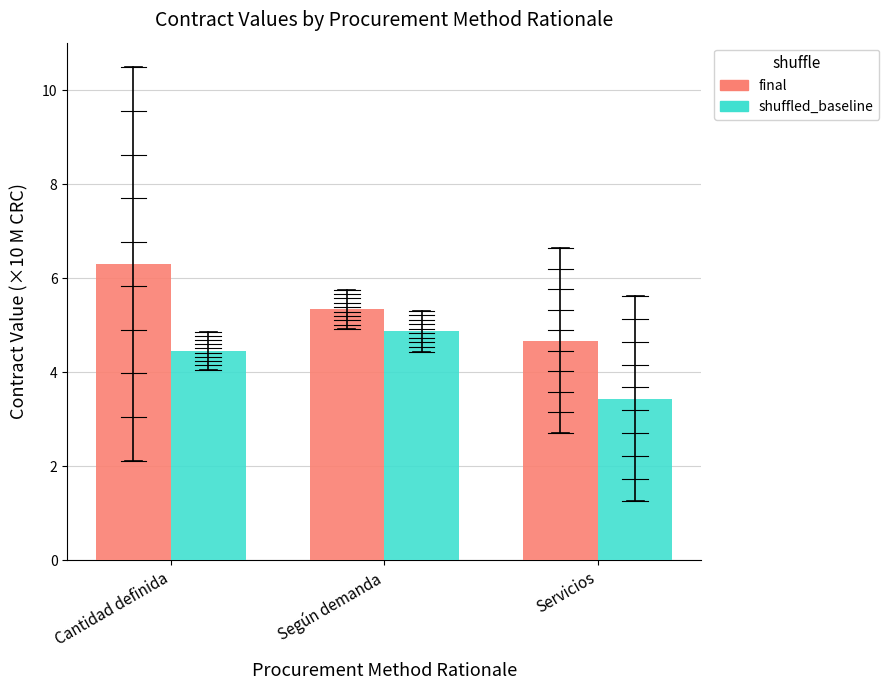

At how many categories does at least one series exceed 4?

3